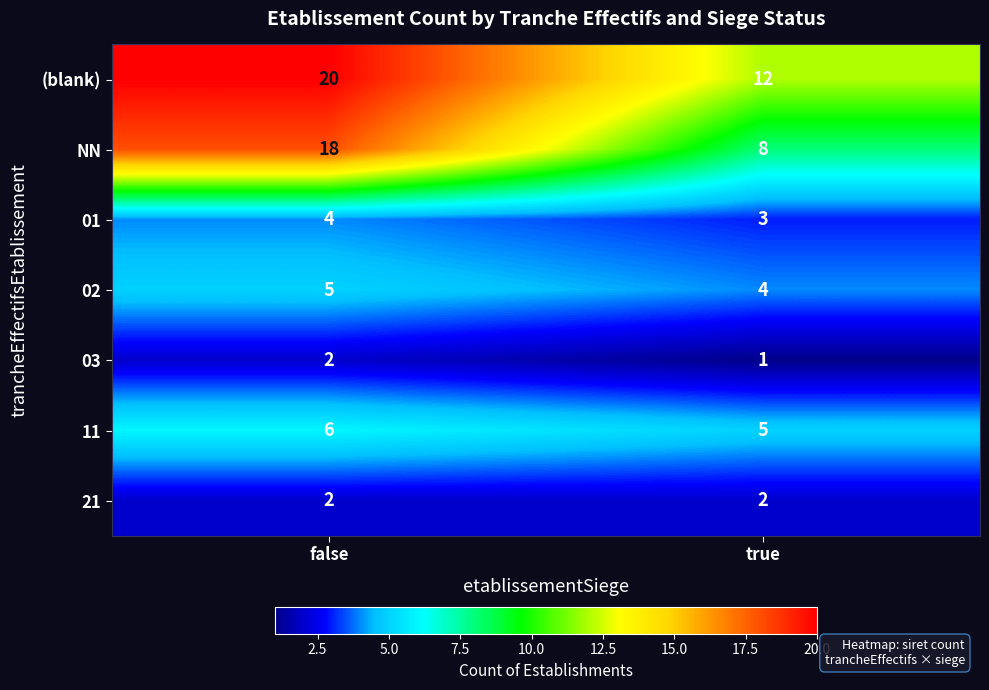

Which label corresponds to the largest value in the chart?

false